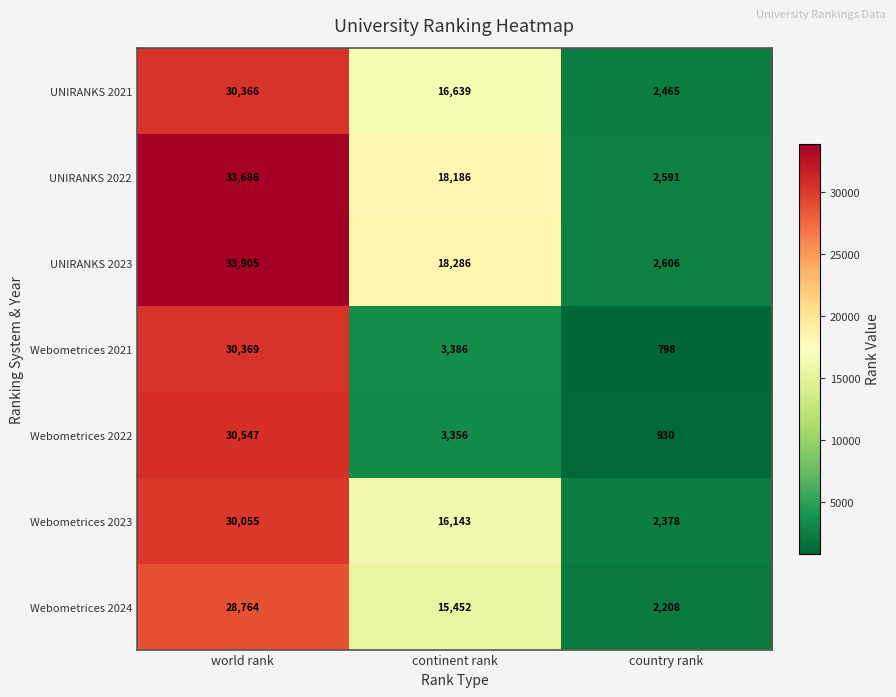

Which series changed the most between world rank and country rank?

UNIRANKS 2023